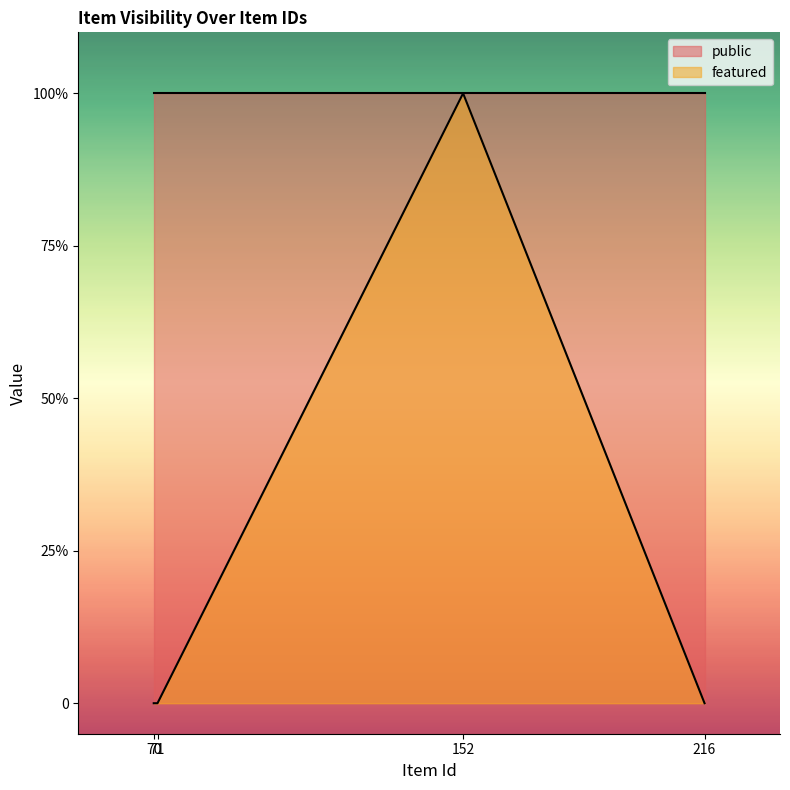

Reading left to right, extract all data points from this chart.

0	0	1	0